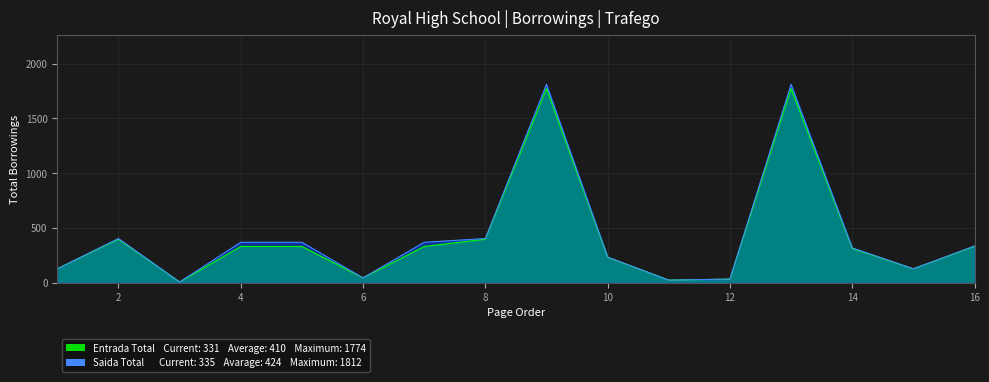

True or false: Saida Total has a value of 9 at 3.

False